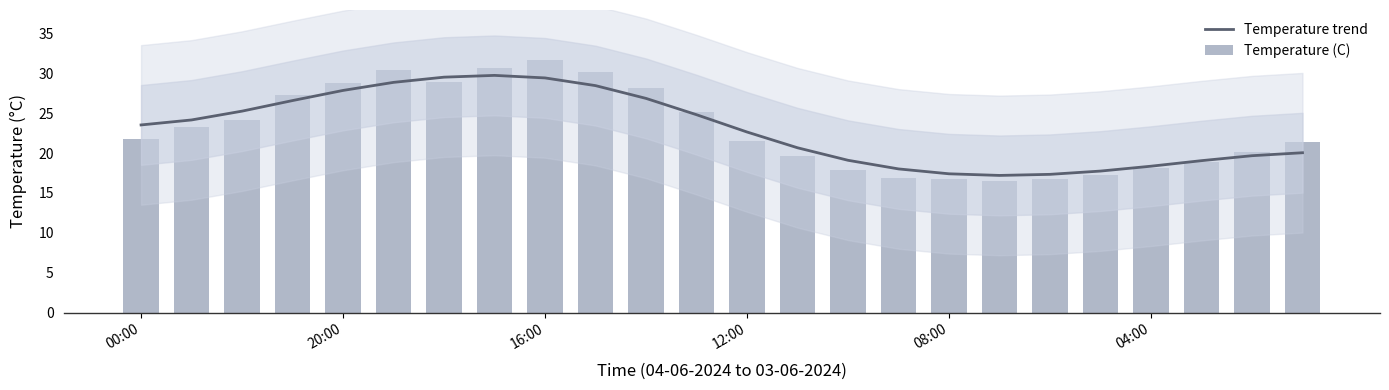

What position from the right is 15?

9